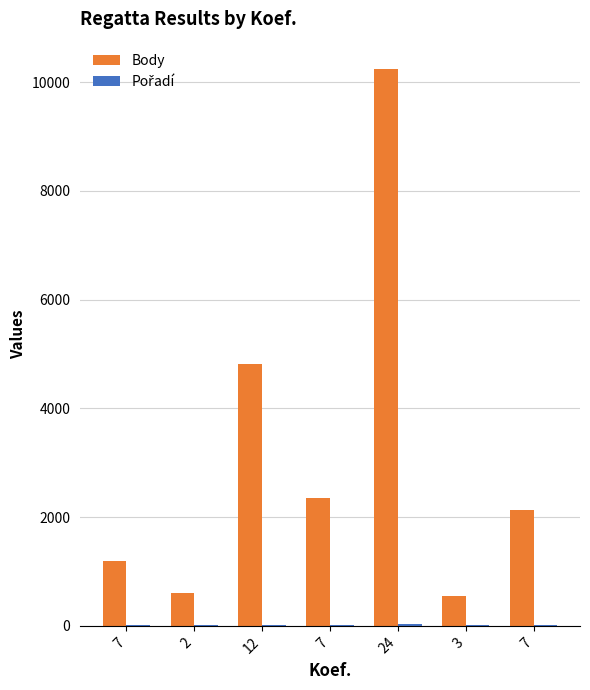

How many groups of bars are there?

7